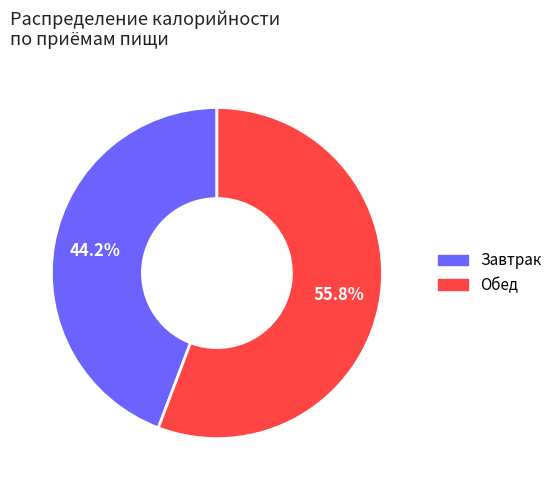

To the nearest percent, what is the average slice percentage?

50%